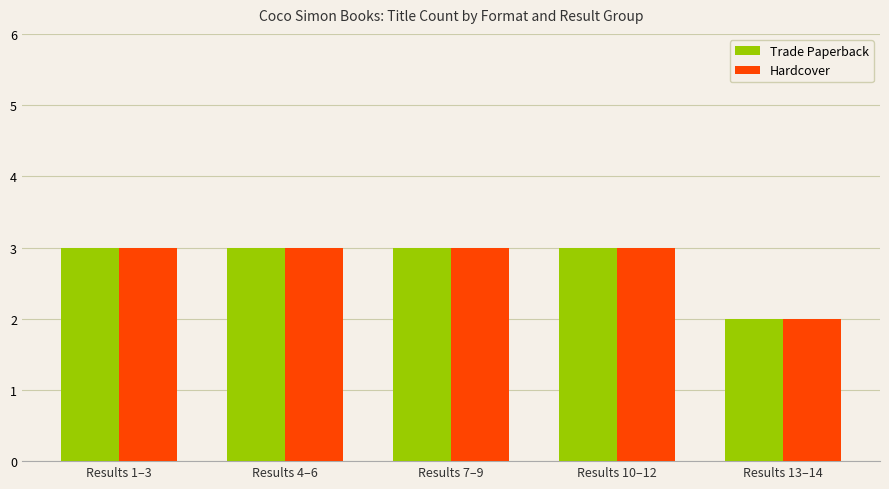

The value of Trade Paperback at Results 13–14 is 1. True or false?

False